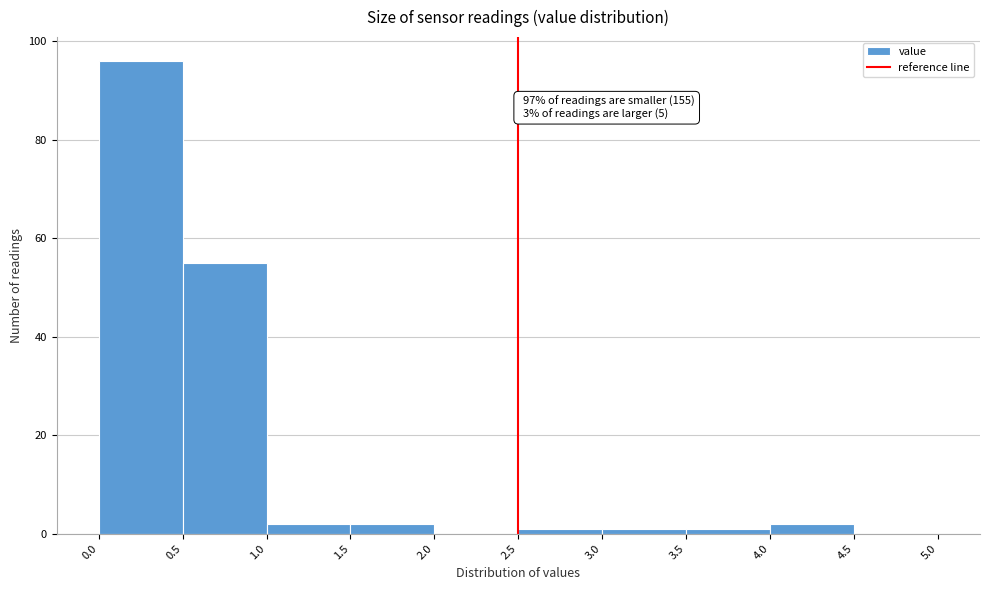

Which range on the x-axis has the tallest bar?

0.0 to 0.5